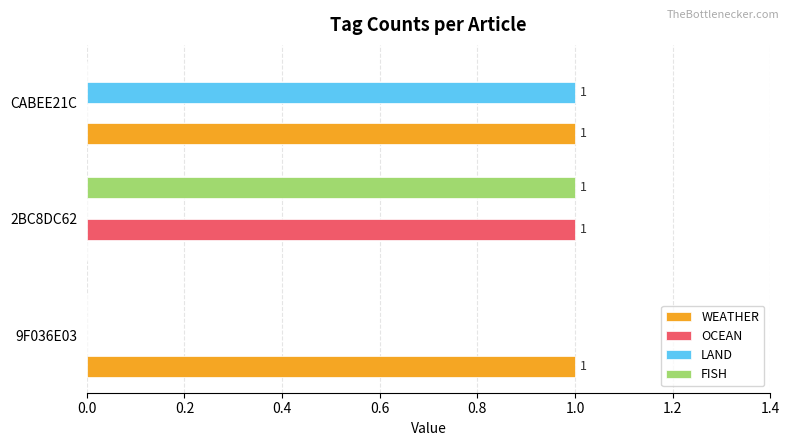

Which series has the largest total across all categories?

WEATHER